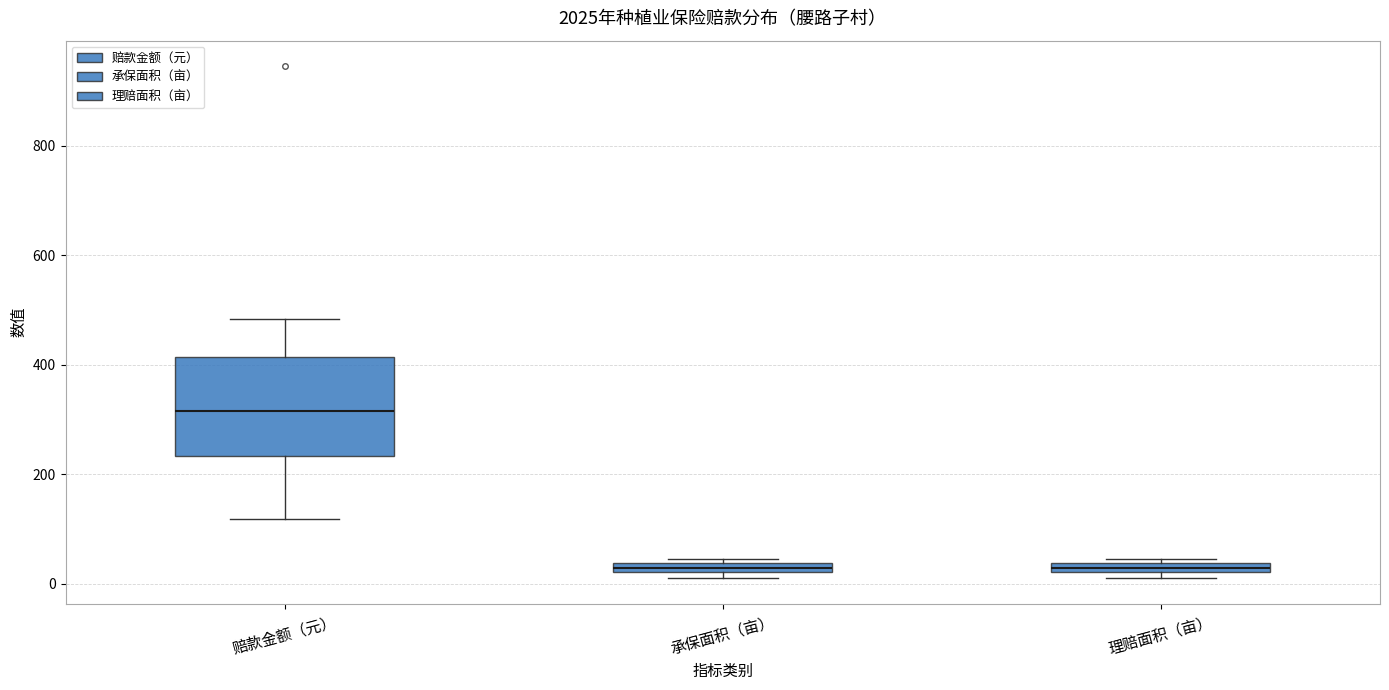

Where is the upper edge of the box for 理赔面积（亩） on the y-axis? The values are not printed on the chart, so give them approximately, as read against the axis.

40